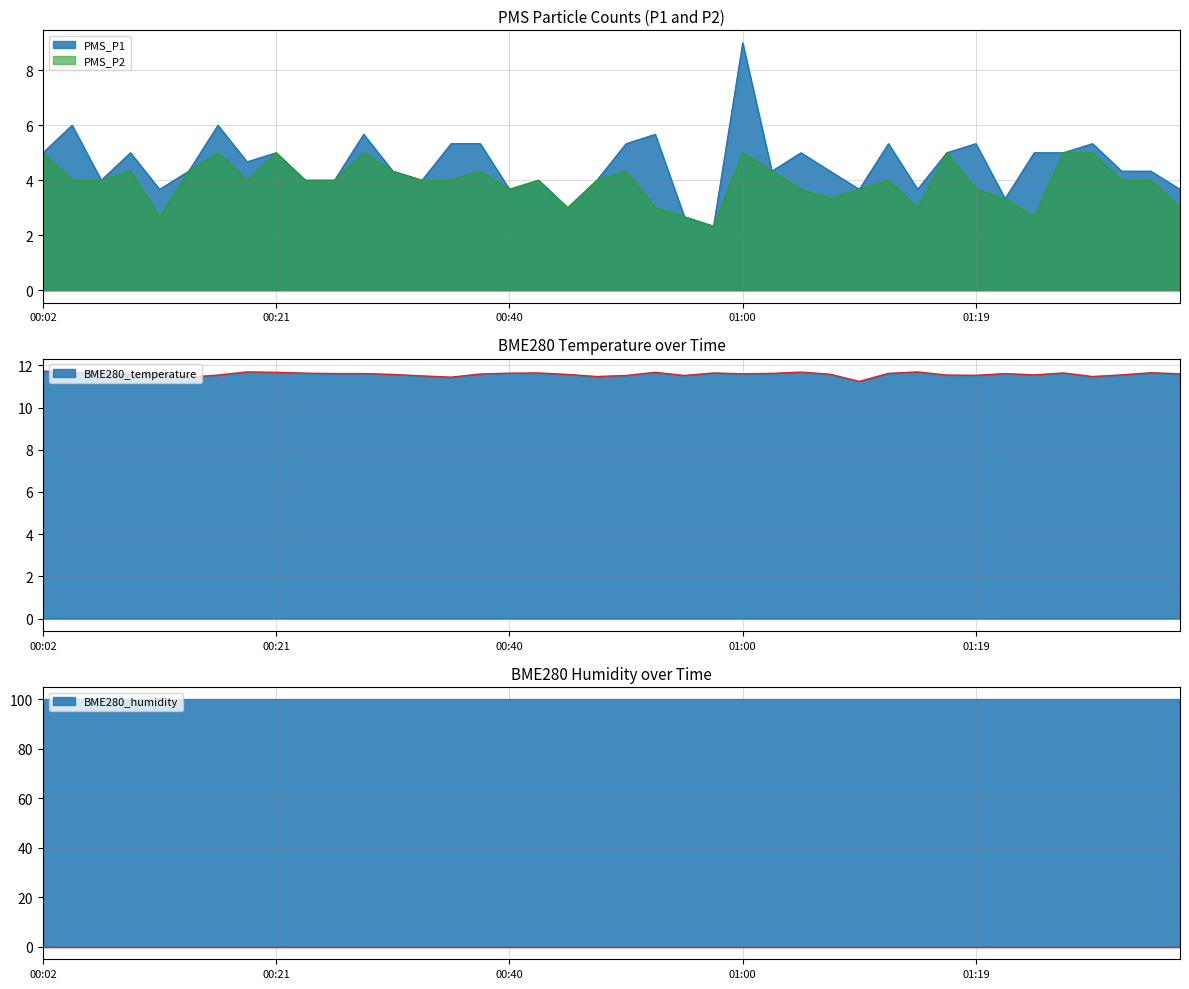

Which series has the largest range (max minus min)?

PMS_P1